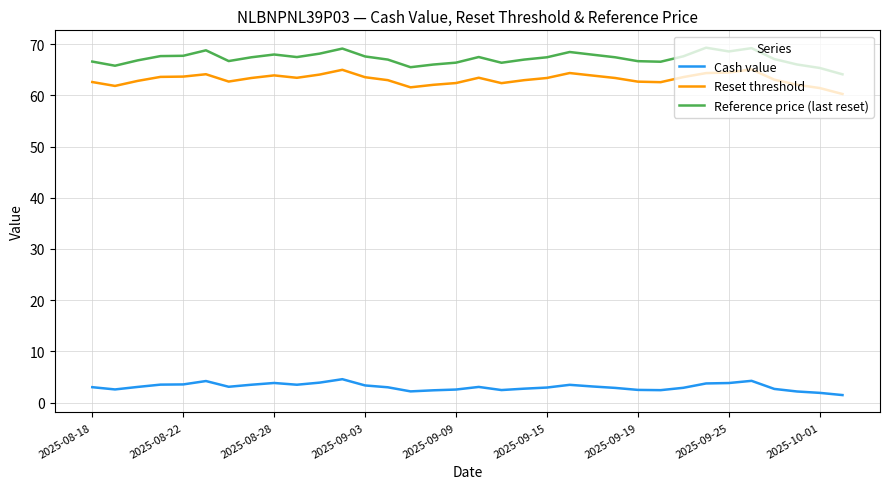

Which series has the largest range (max minus min)?

Reference price (last reset)